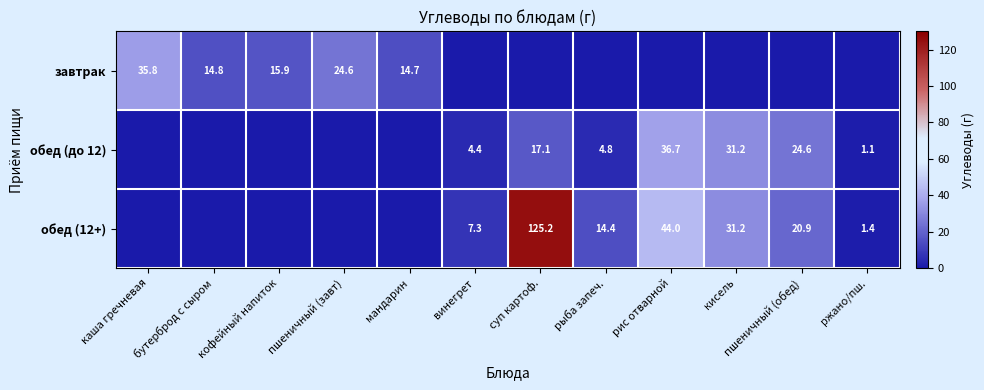

The value of завтрак at кофейный напиток is 27.6. True or false?

False